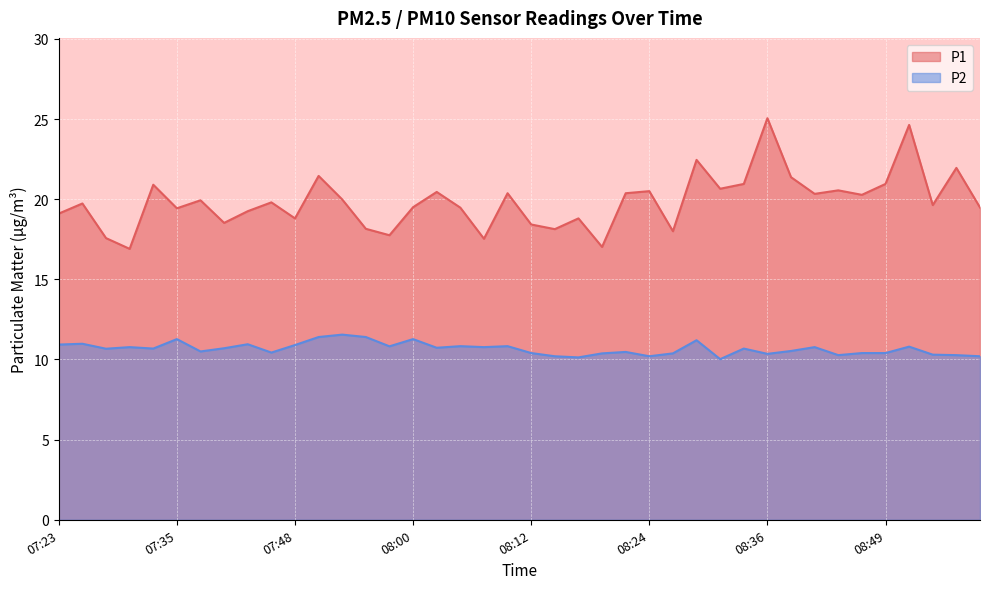

What is the value of the P2 point at the 26th from the left?

10.2